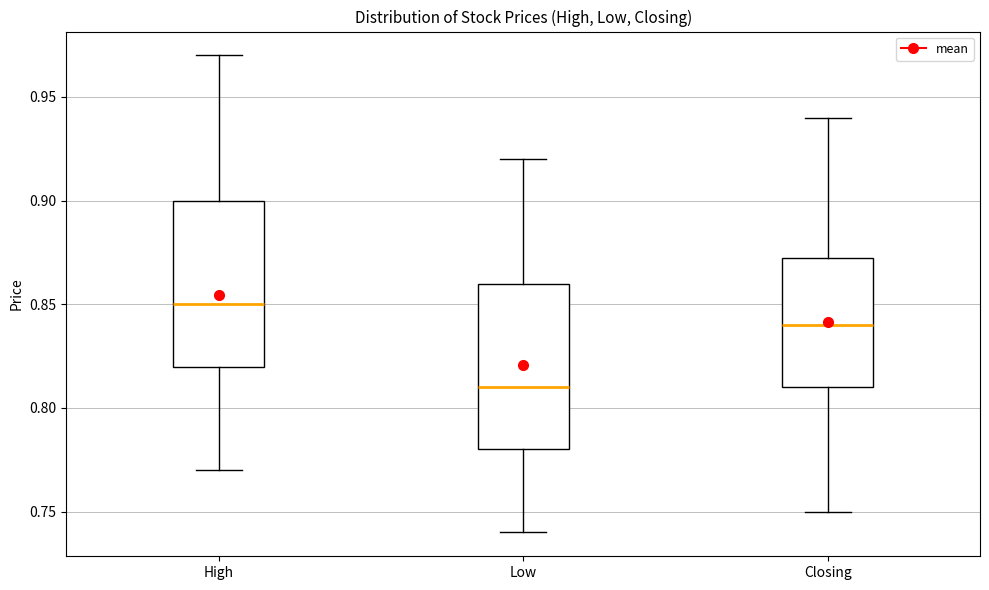

Reading left to right, read every box against the y-axis: the position of its median line, the range the box covers, and the ends of its whiskers. The values are not printed on the chart, so give them approximately, as read against the axis.

High: median 0.850, box 0.820 to 0.900, whiskers 0.770 to 0.970
Low: median 0.810, box 0.780 to 0.860, whiskers 0.740 to 0.920
Closing: median 0.840, box 0.810 to 0.875, whiskers 0.750 to 0.940